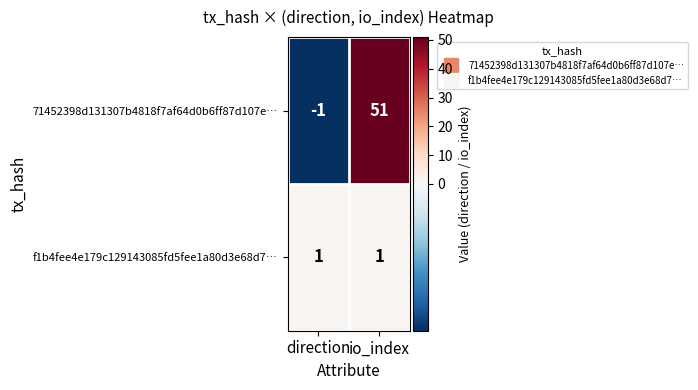

At which label is 71452398d131307b4818f7af64d0b6ff87d107e… closest to 25?

direction